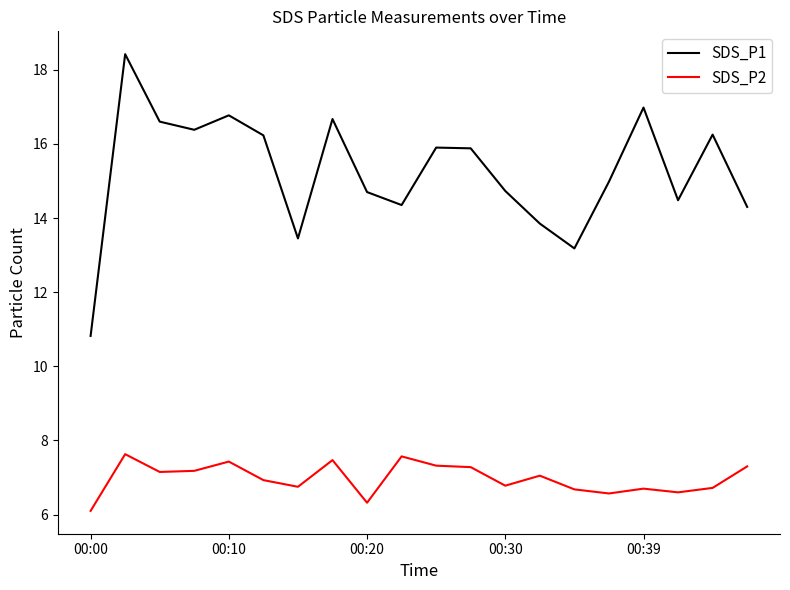

What is the maximum value shown in the chart?

18.4